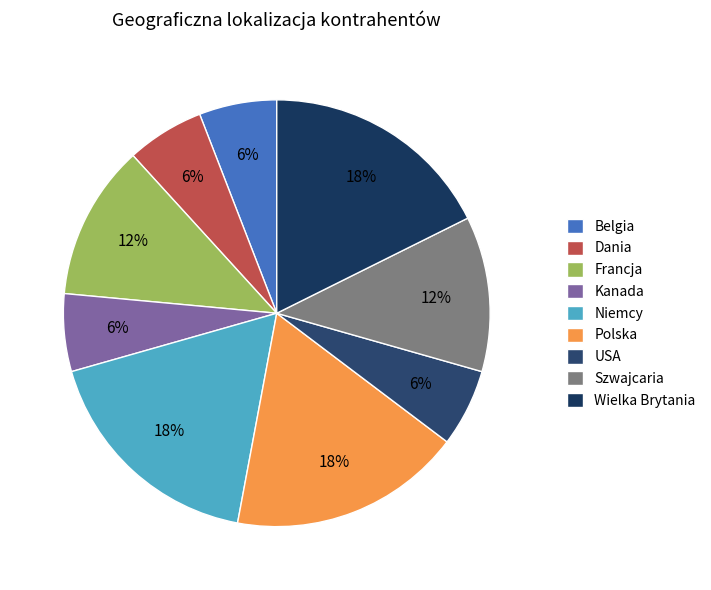

What is the largest slice in the pie chart?

Niemcy